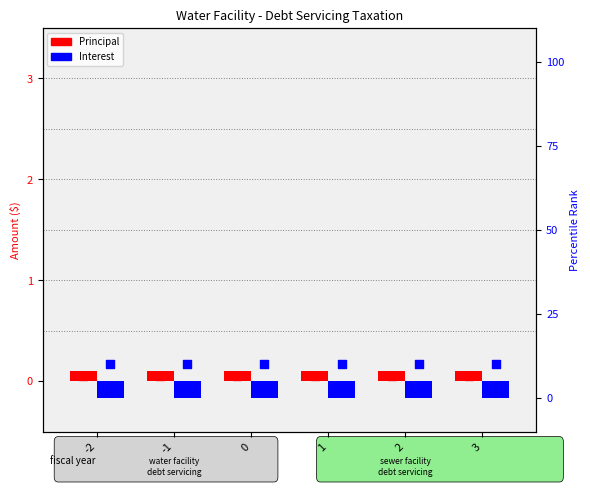

Which series reaches the maximum Y coordinate?

percentile rank within the sample